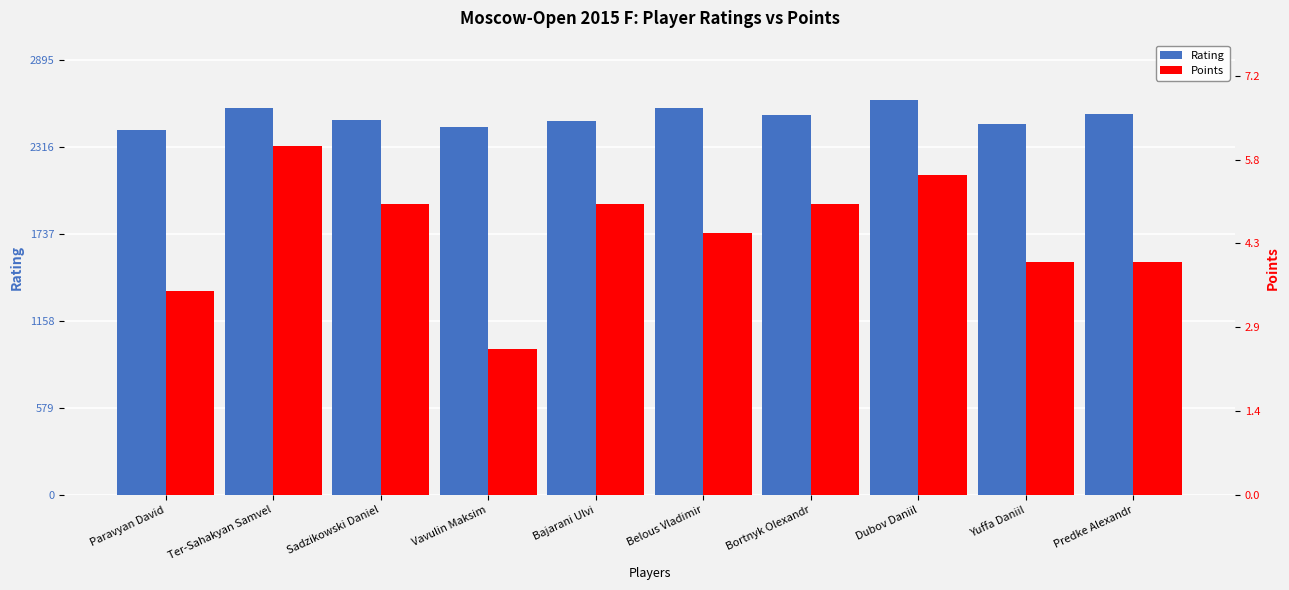

Which series has the largest total across all categories?

Rating